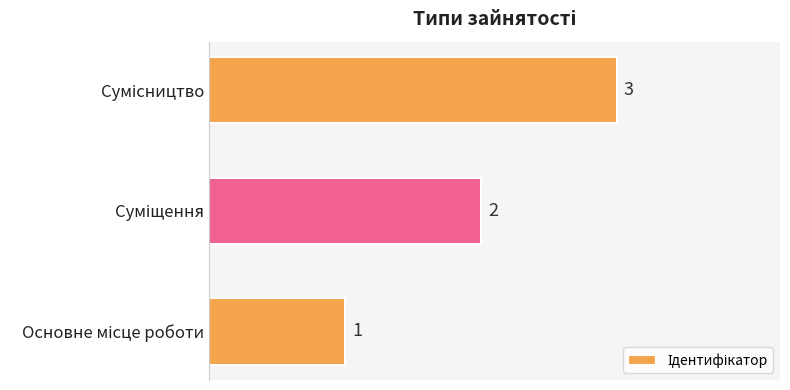

Are the bars grouped side by side (vs. stacked)?

No